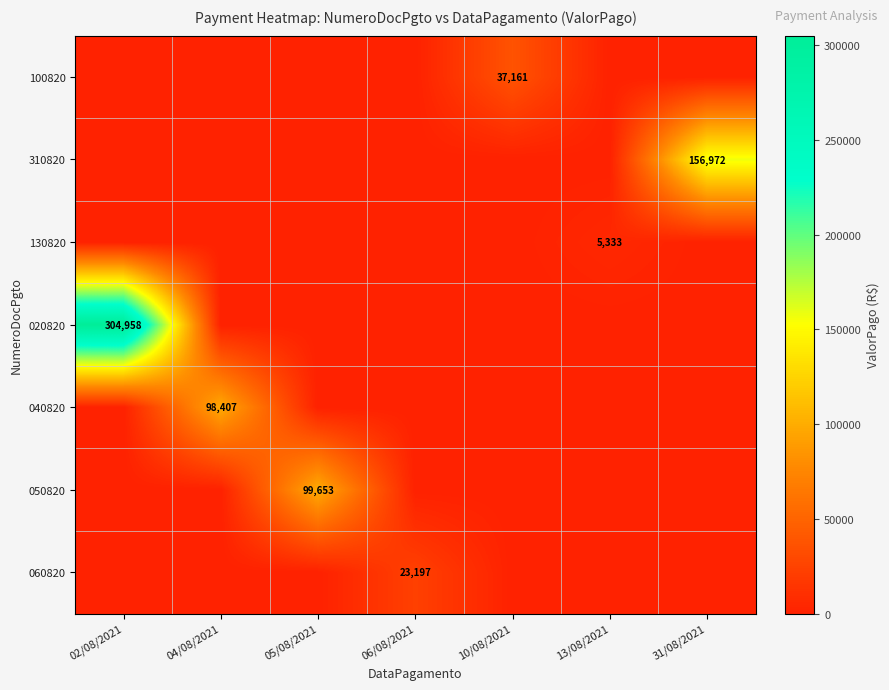

The 020820 series shows 304958 at 02/08/2021. True or false?

True